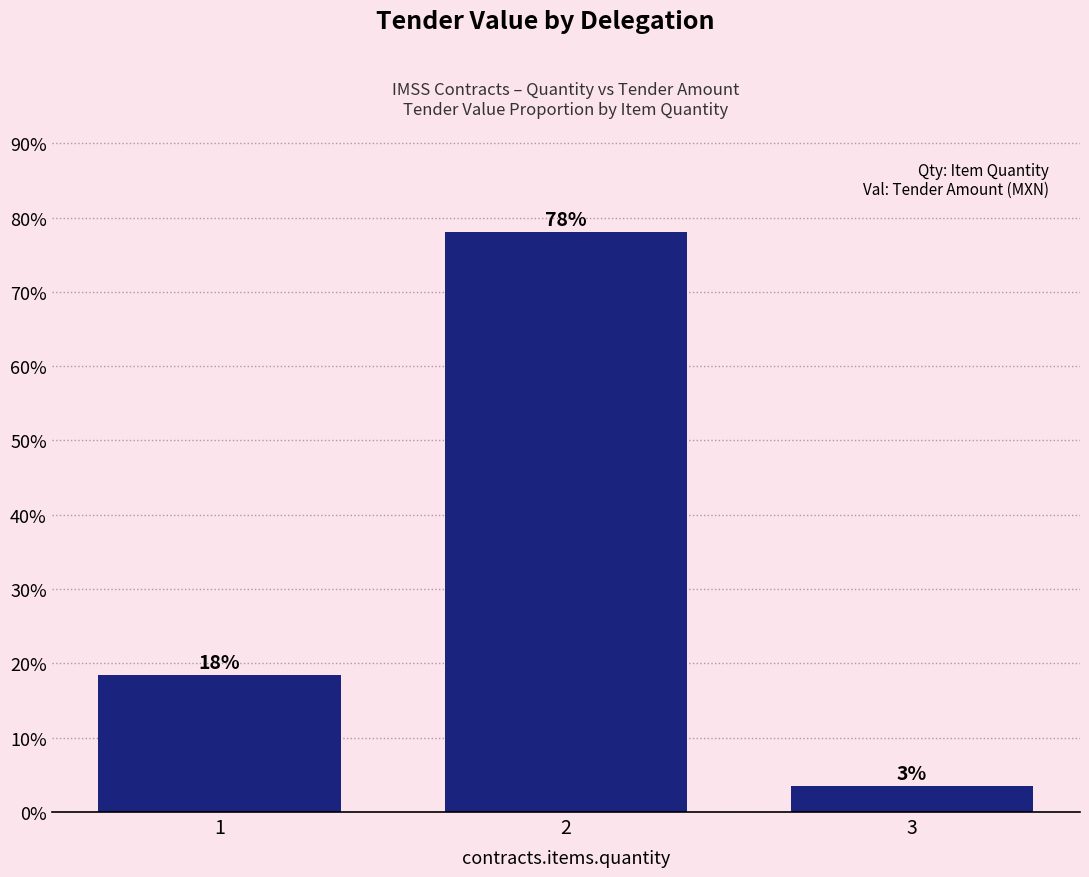

Where is the data nearest to the value 40?

1